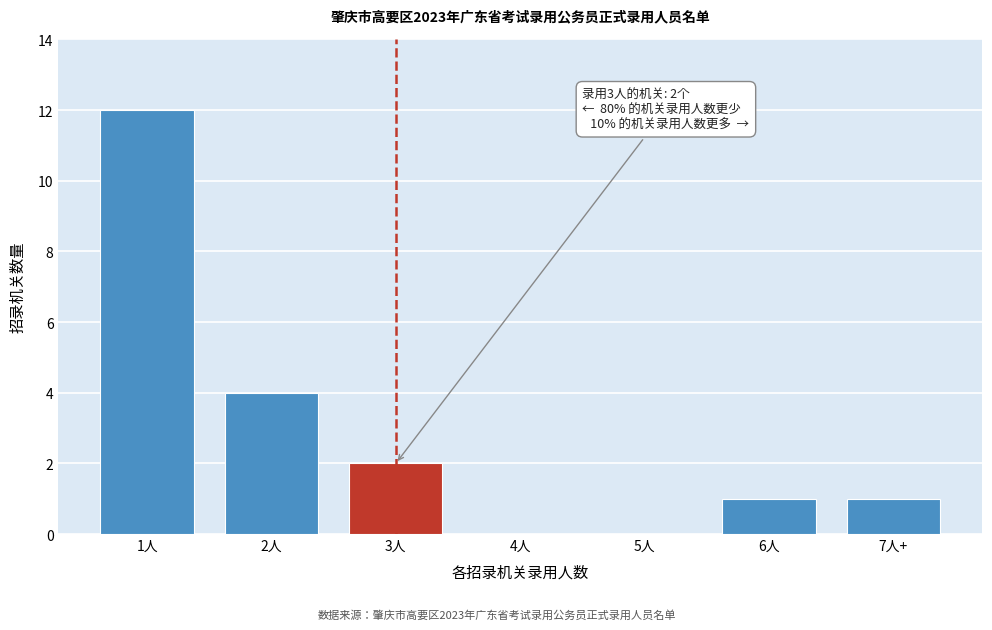

Reading right to left, extract all data points from this chart.

7人+=1	6人=1	5人=0	4人=0	3人=2	2人=4	1人=12